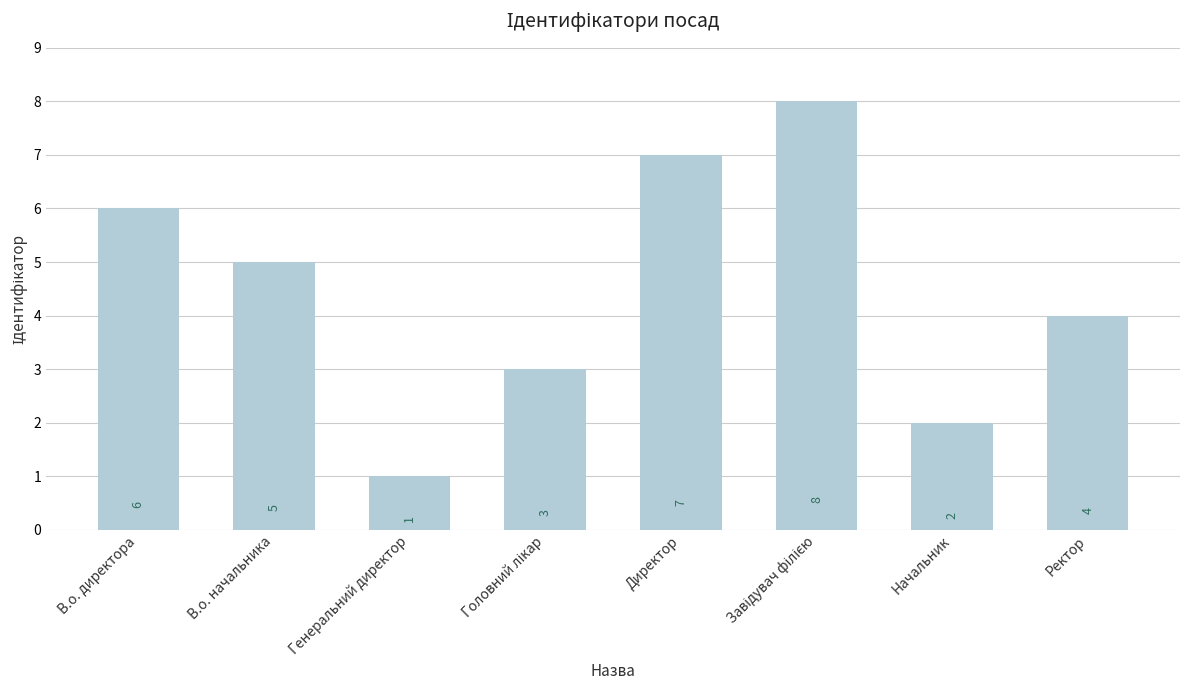

What is the maximum value shown in the chart?

8